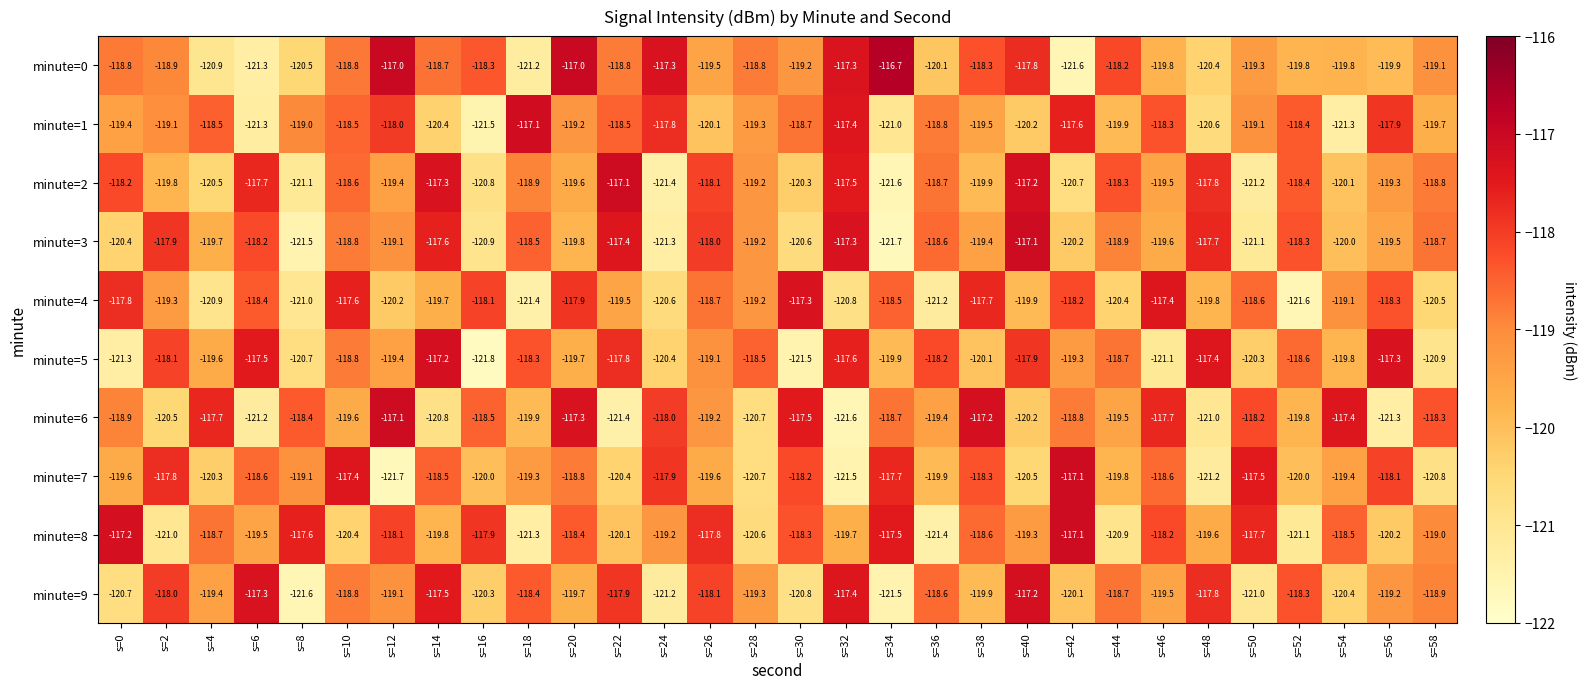

What is the difference between the second highest and minimum values in the minute=4 series?

4.2